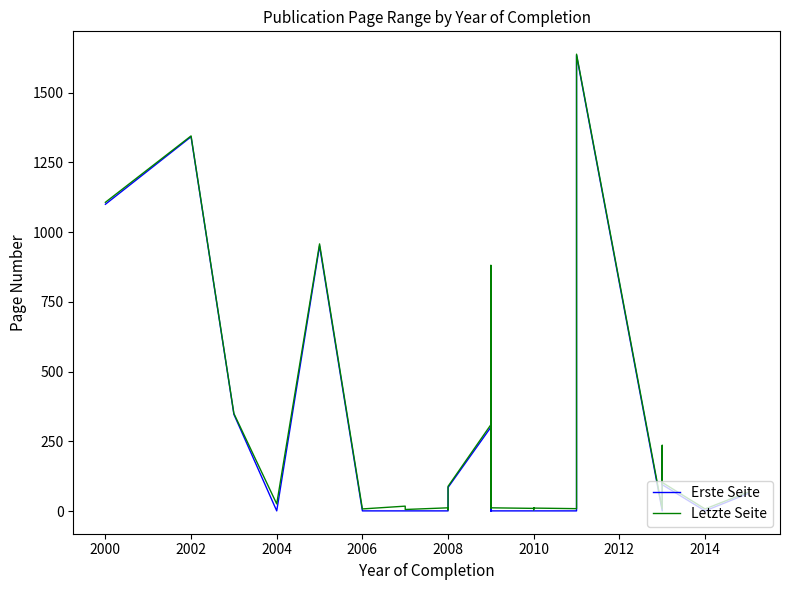

Reading left to right, what are all the values shown in this chart?

Erste Seite: 1100	1342	347	1	951	1	1	1	1	1	1	85	301	1	877	1	1	1	1	1	1	1	1	1	1634	1	225	95	1	63
Letzte Seite: 1107	1345	350	26	958	8	18	6	12	5	7	89	310	12	881	12	11	12	10	12	5	11	9	12	1638	8	236	103	8	68